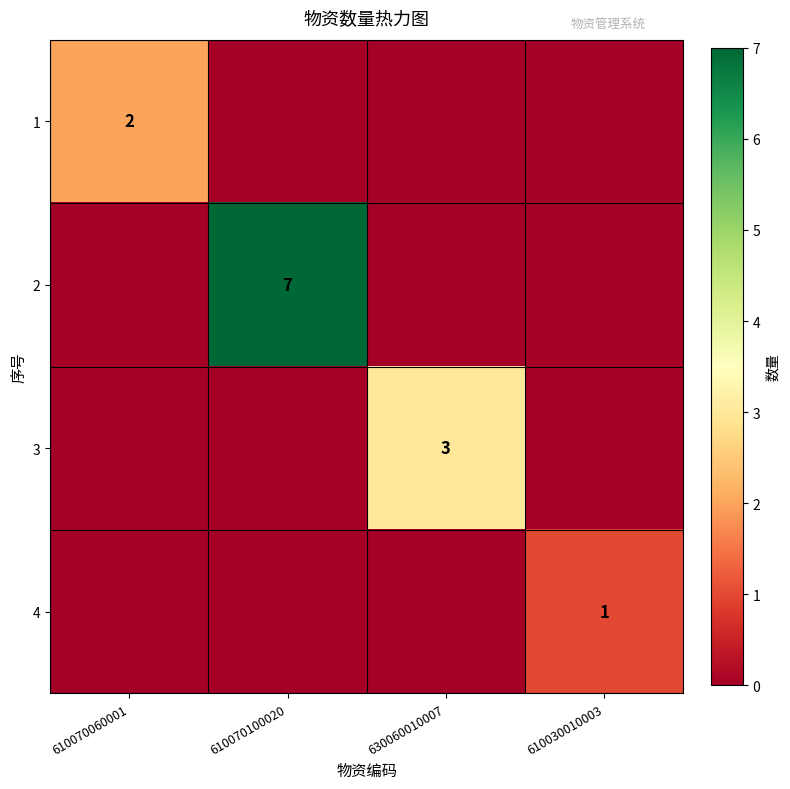

The 1 series shows 1 at 610070060001. True or false?

False